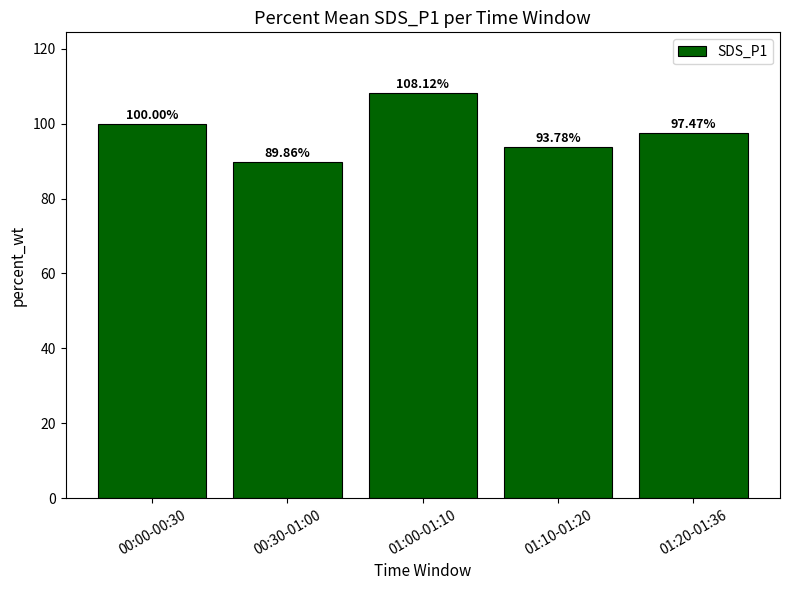

Is it true that the value at 01:00-01:10 is 108.1?

True